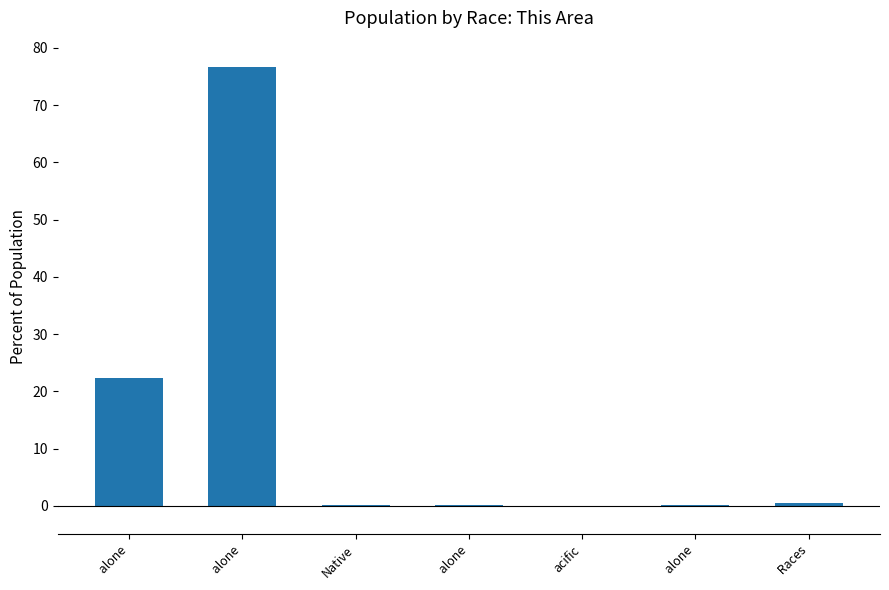

Are the bars horizontal?

No